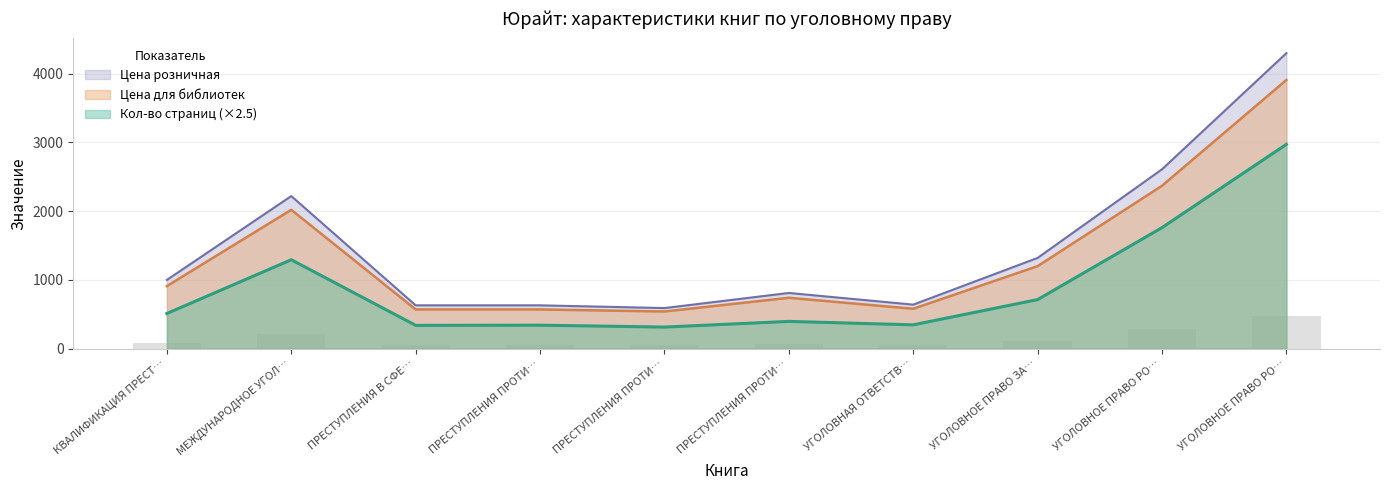

What is the label of the 9th bar from the right?

МЕЖДУНАРОДНОЕ УГОЛ…